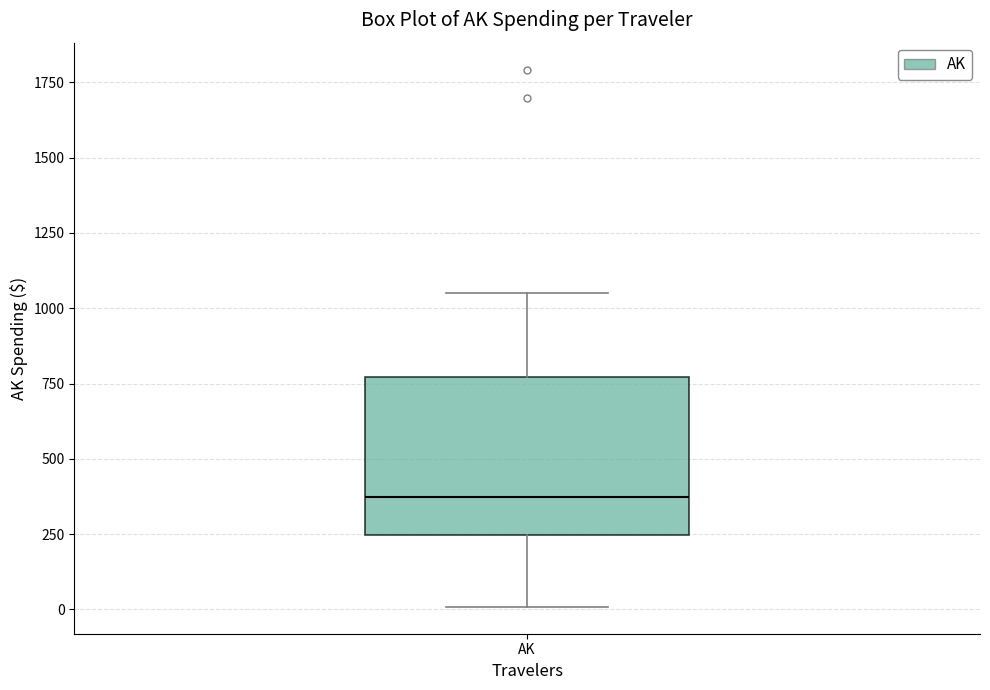

Transcribe this box plot: give where the median line is, the range the box spans, and where the two whiskers end, as read against the y-axis. The values are not printed on the chart, so give them approximately, as read against the axis.

median 350, box 250 to 750, whiskers 0 to 1050